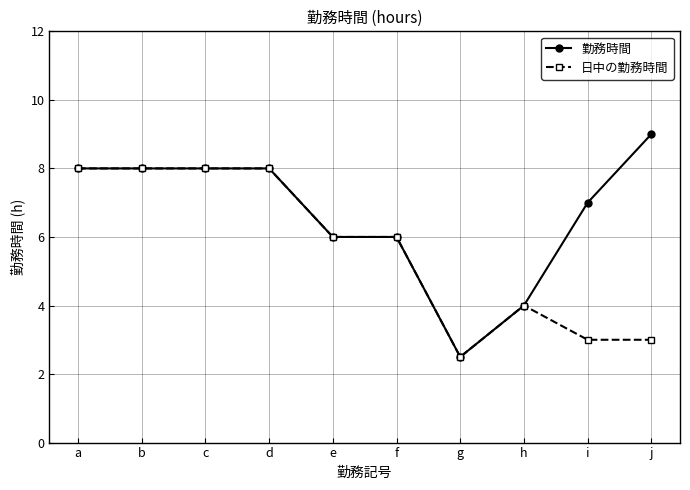

What value does the 日中の勤務時間 series have at d?

8.0